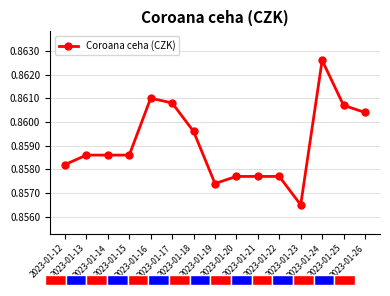

What value does the data have at 2023-01-14?

0.9